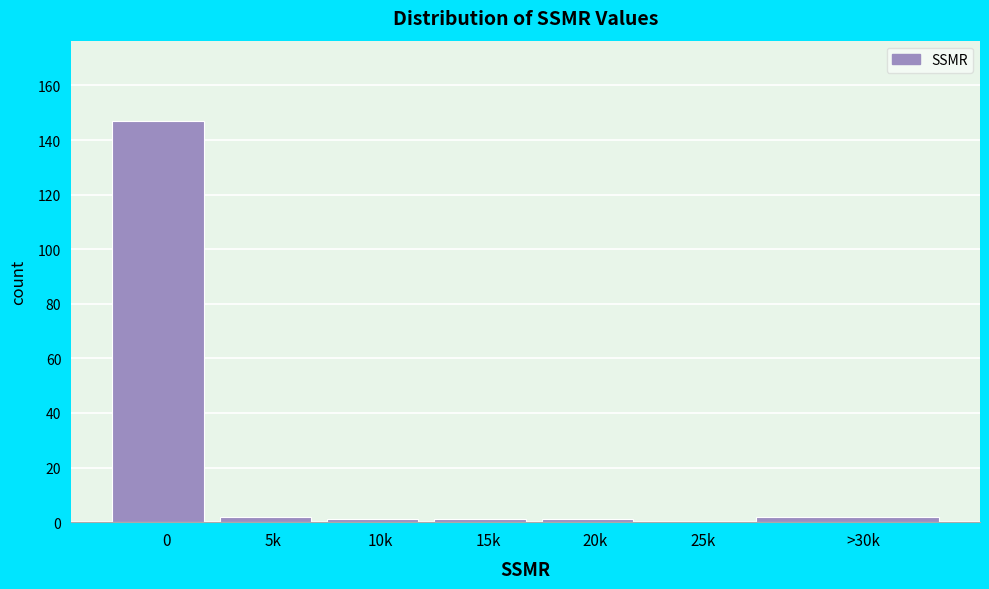

Reading left to right, list all the values displayed in this chart.

0=147	5k=2	10k=1	15k=1	20k=1	25k=0	>30k=2